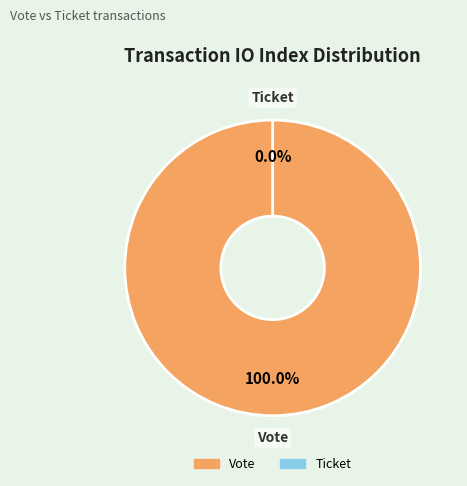

Rank the categories by value from highest to lowest.

Vote, Ticket